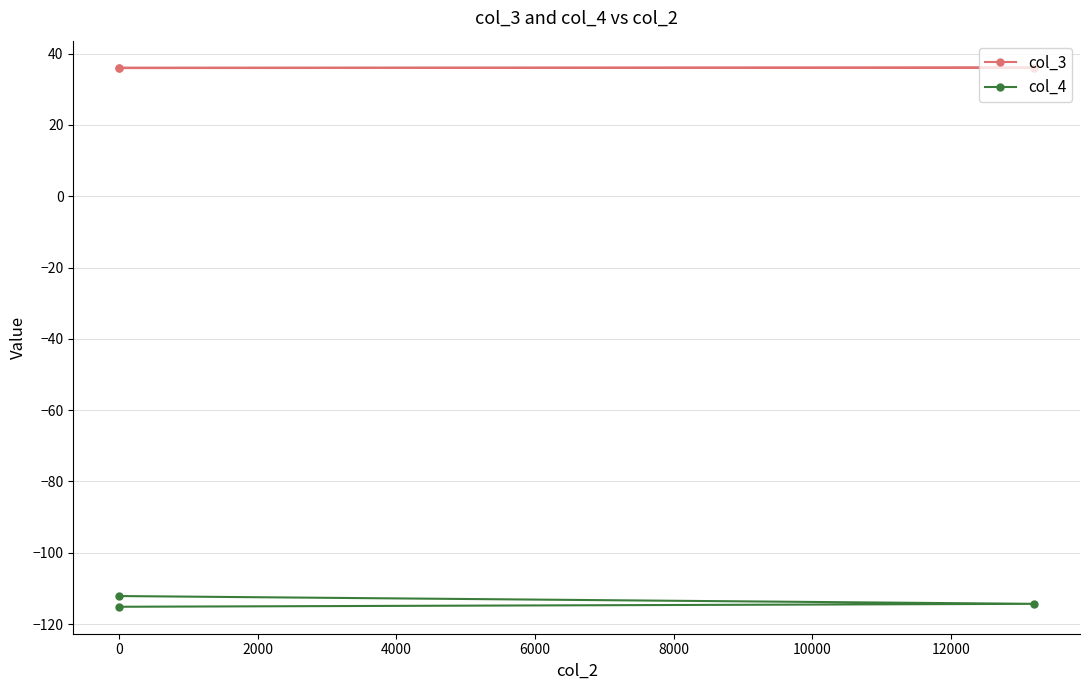

How many values in the col_4 series exceed -114?

1